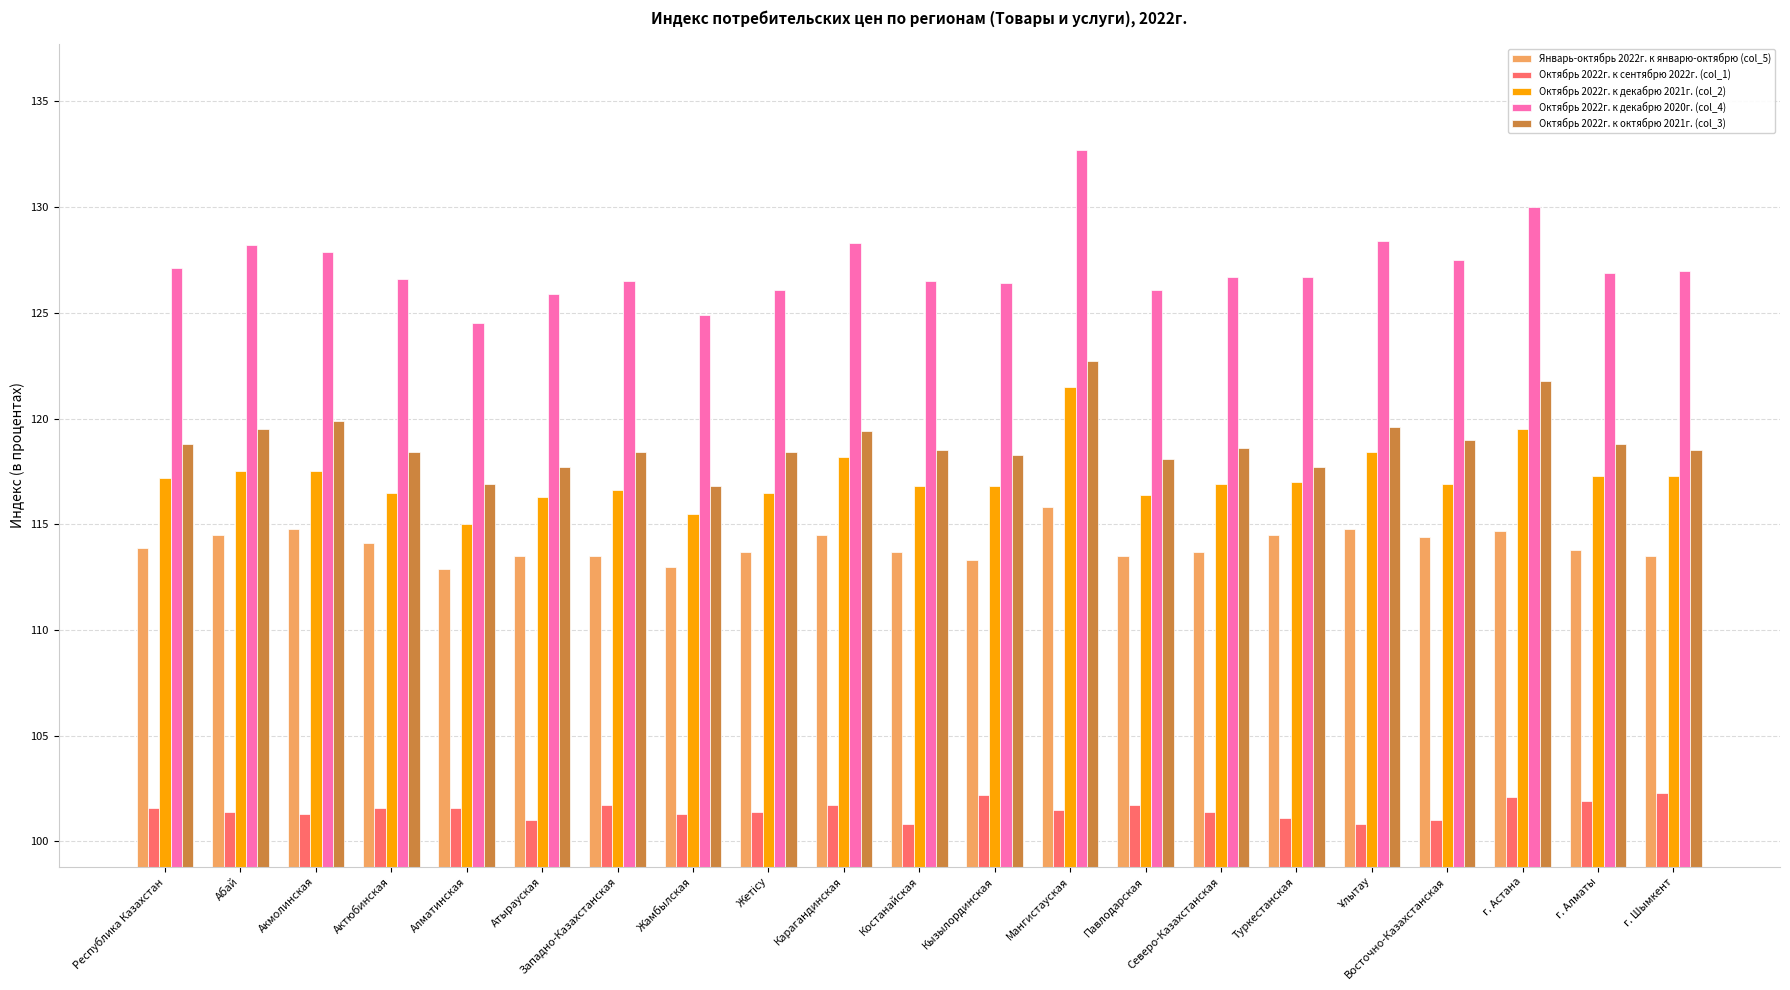

Does the chart contain stacked bars?

No